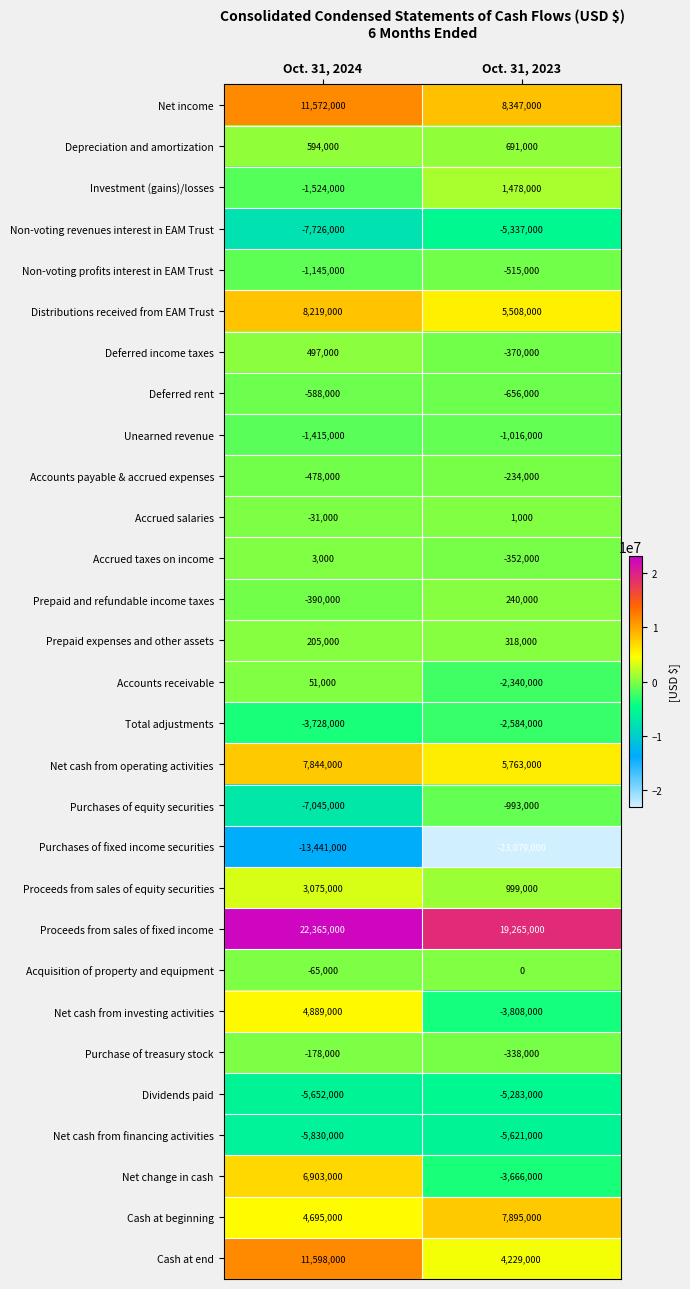

Between Oct. 31, 2024 and Oct. 31, 2023, which series saw the biggest shift?

Net change in cash